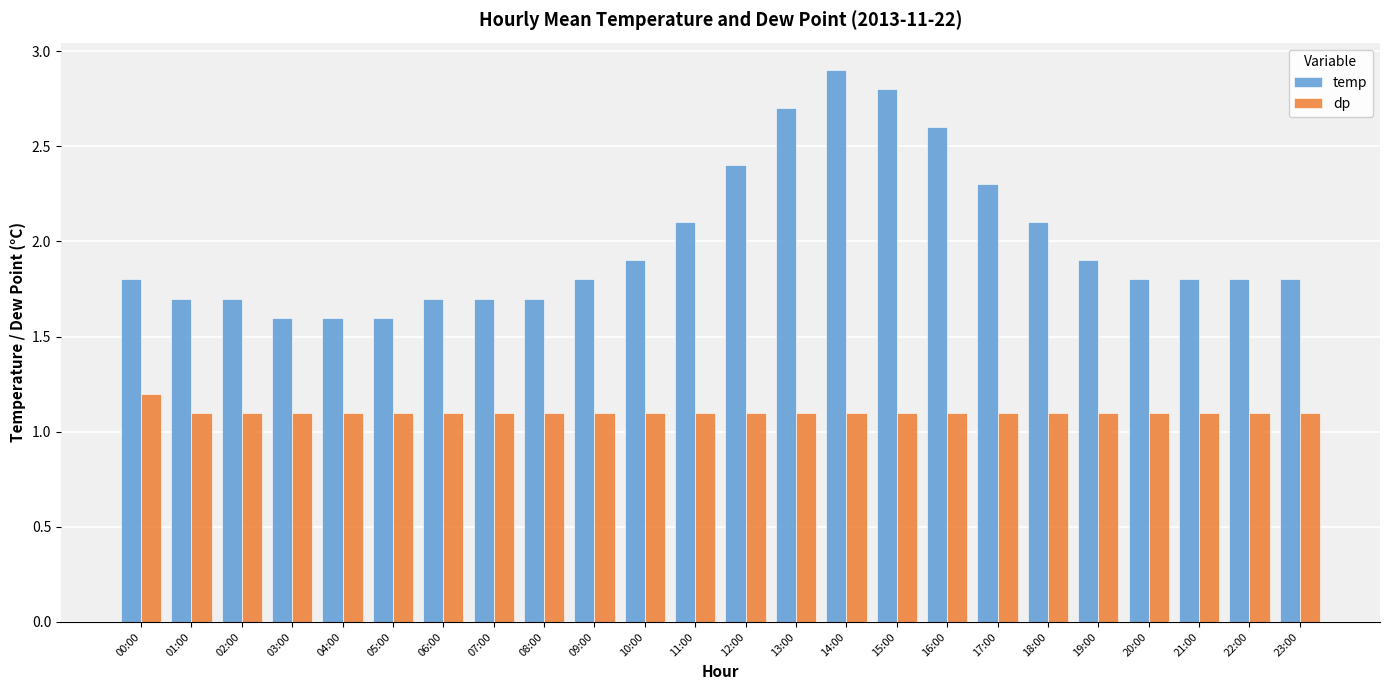

Reading left to right, list all the values displayed in this chart.

temp: 00:00=1.8	01:00=1.7	02:00=1.7	03:00=1.6	04:00=1.6	05:00=1.6	06:00=1.7	07:00=1.7	08:00=1.7	09:00=1.8	10:00=1.9	11:00=2.1	12:00=2.4	13:00=2.7	14:00=2.9	15:00=2.8	16:00=2.6	17:00=2.3	18:00=2.1	19:00=1.9	20:00=1.8	21:00=1.8	22:00=1.8	23:00=1.8
dp: 00:00=1.2	01:00=1.1	02:00=1.1	03:00=1.1	04:00=1.1	05:00=1.1	06:00=1.1	07:00=1.1	08:00=1.1	09:00=1.1	10:00=1.1	11:00=1.1	12:00=1.1	13:00=1.1	14:00=1.1	15:00=1.1	16:00=1.1	17:00=1.1	18:00=1.1	19:00=1.1	20:00=1.1	21:00=1.1	22:00=1.1	23:00=1.1